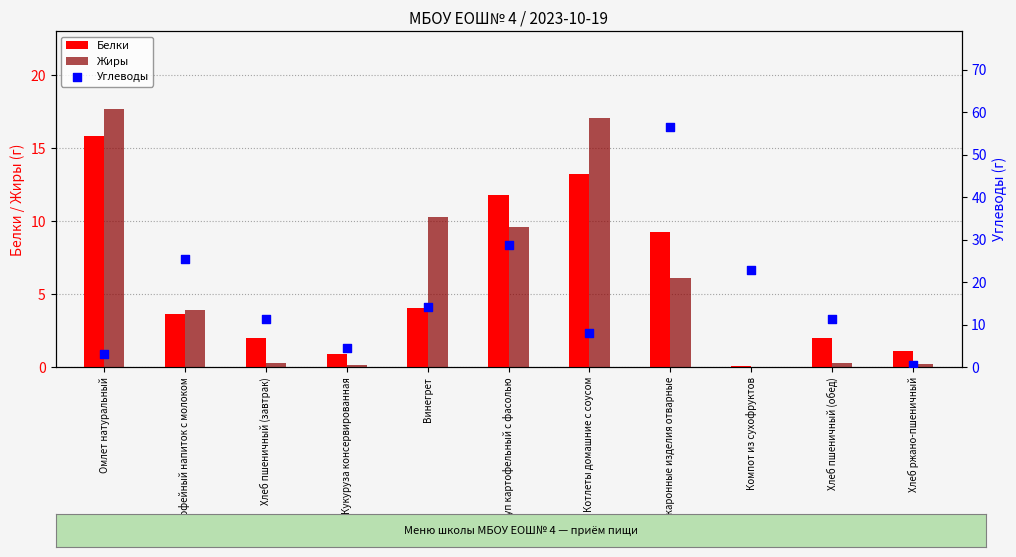

Which series contains the lowest Y value?

Жиры